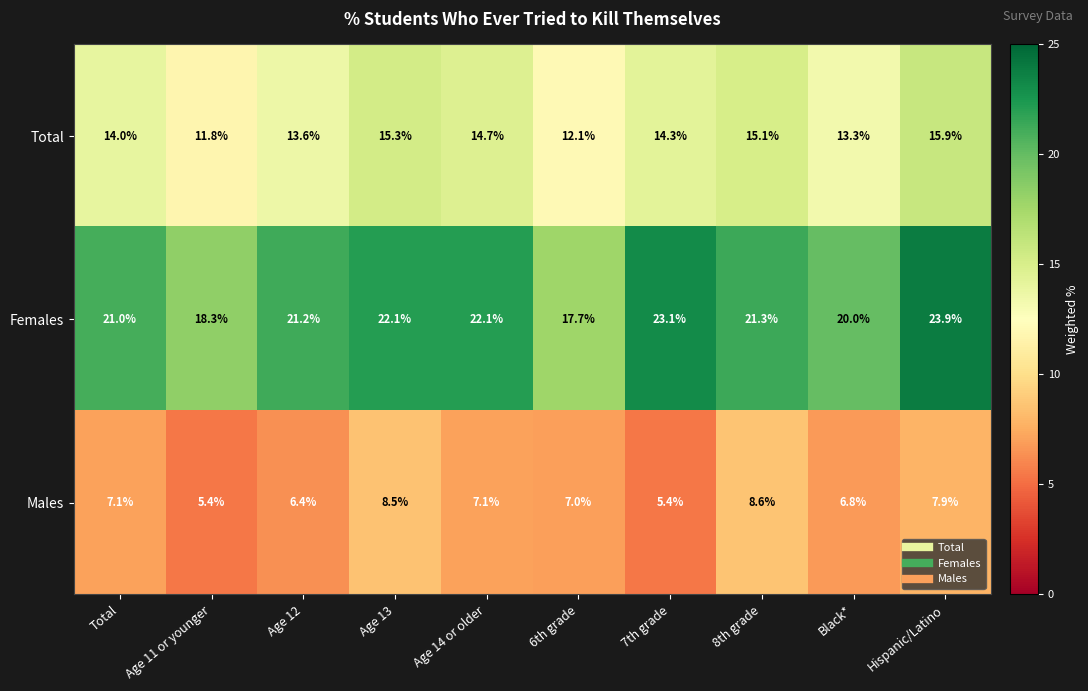

Reading left to right, what are all the values shown in this chart?

Total: 14.0	11.8	13.6	15.3	14.7	12.1	14.3	15.1	13.3	15.9
Females: 21.0	18.3	21.2	22.1	22.1	17.7	23.1	21.3	20.0	23.9
Males: 7.1	5.4	6.4	8.5	7.1	7.0	5.4	8.6	6.8	7.9